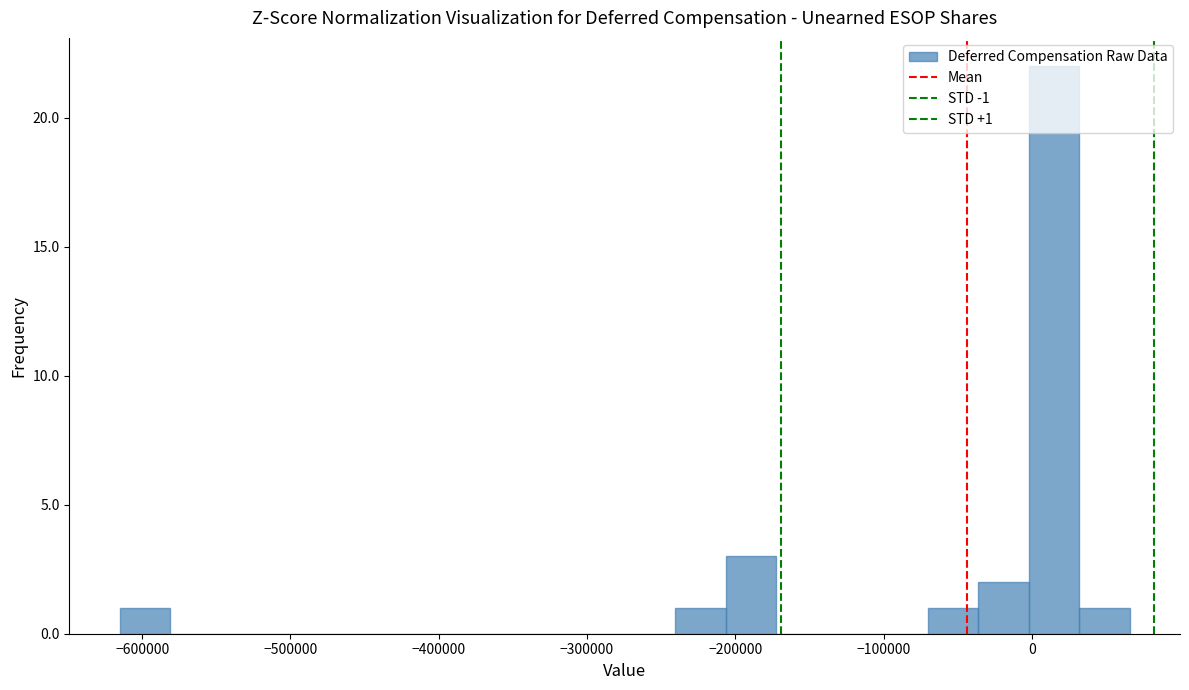

Read against the x-axis, roughly where is the centre of the tallest bar?

10000